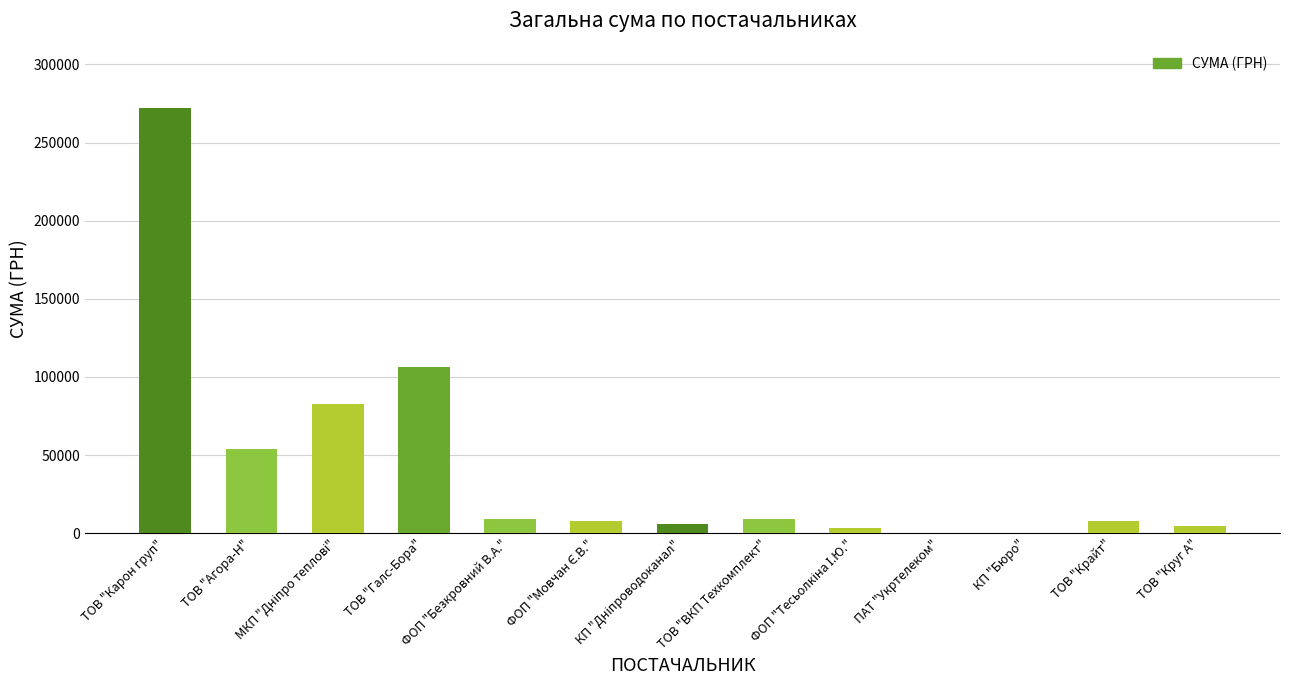

The value at ТОВ "Карон груп" is 428219.9. True or false?

False